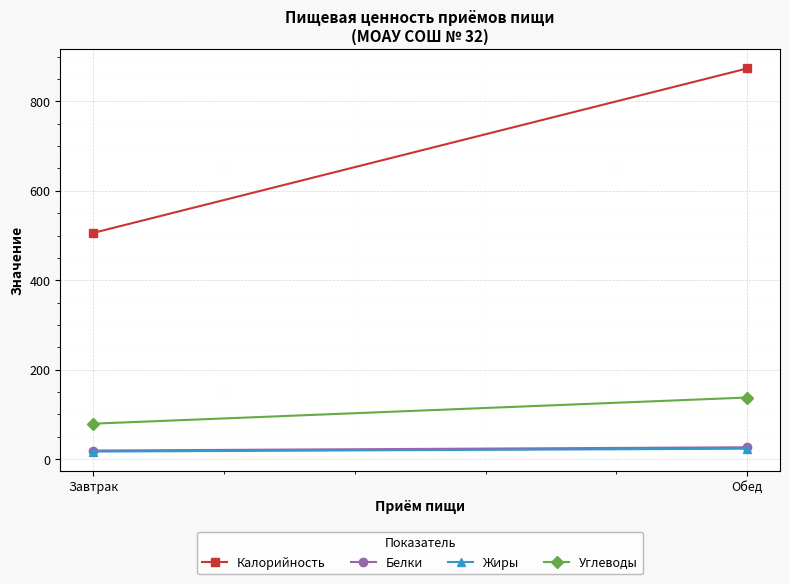

What is the approximate value of Калорийность at Завтрак?

505.6